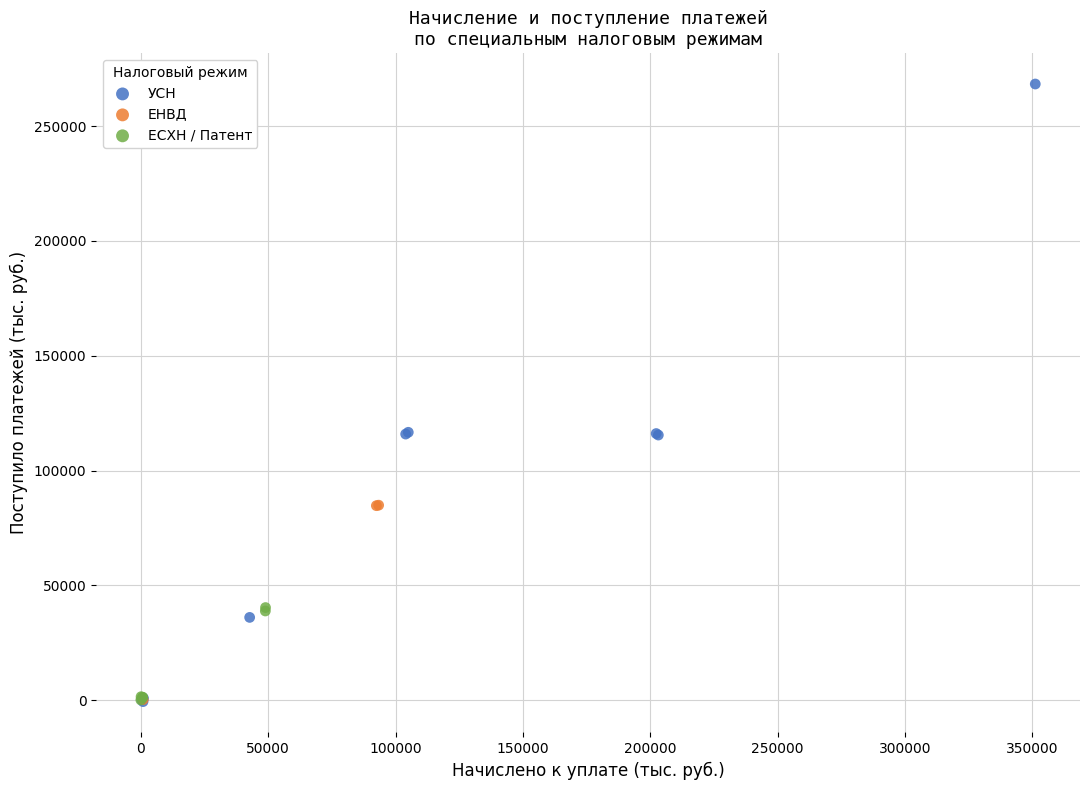

Which series has the largest Y range (max minus min)?

УСН